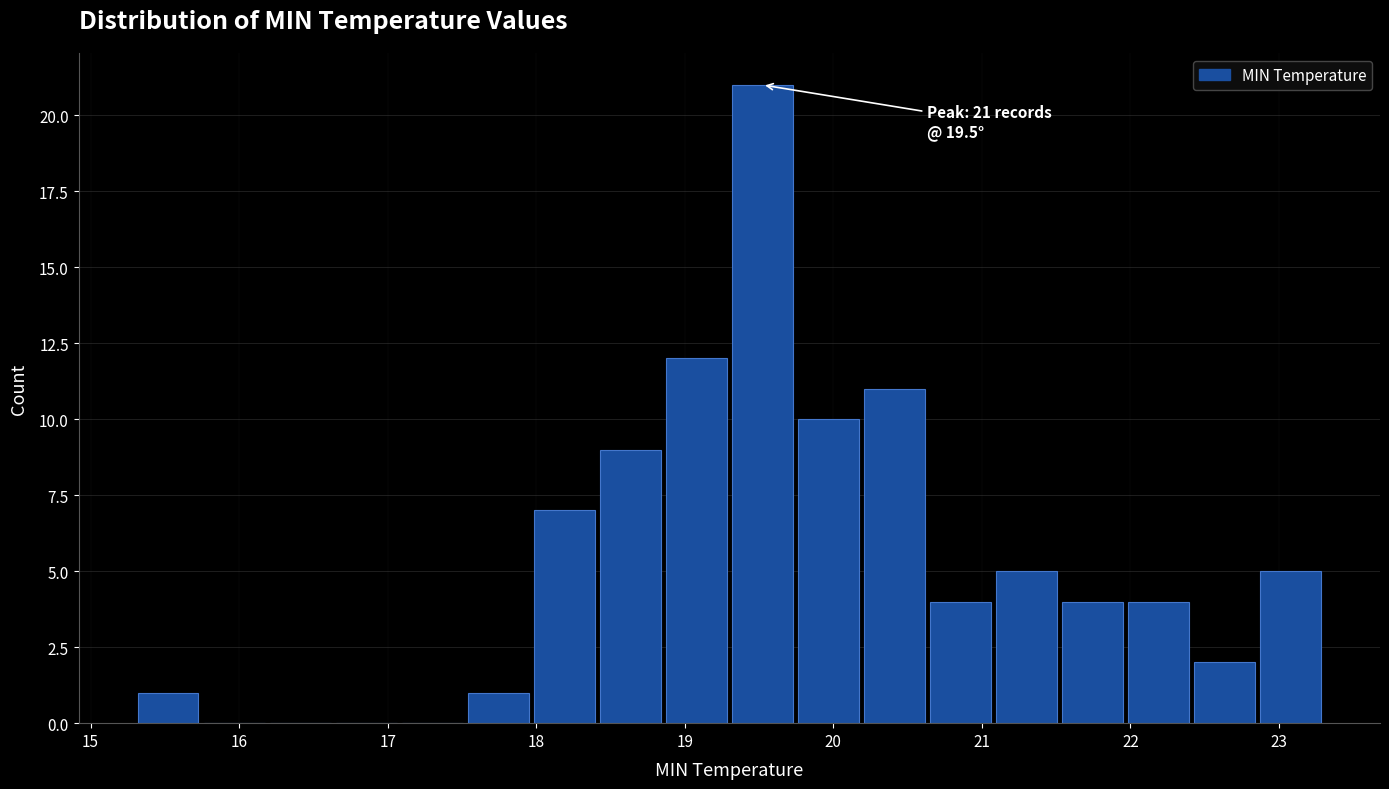

Which range on the x-axis has the tallest bar?

19.3 to 19.7